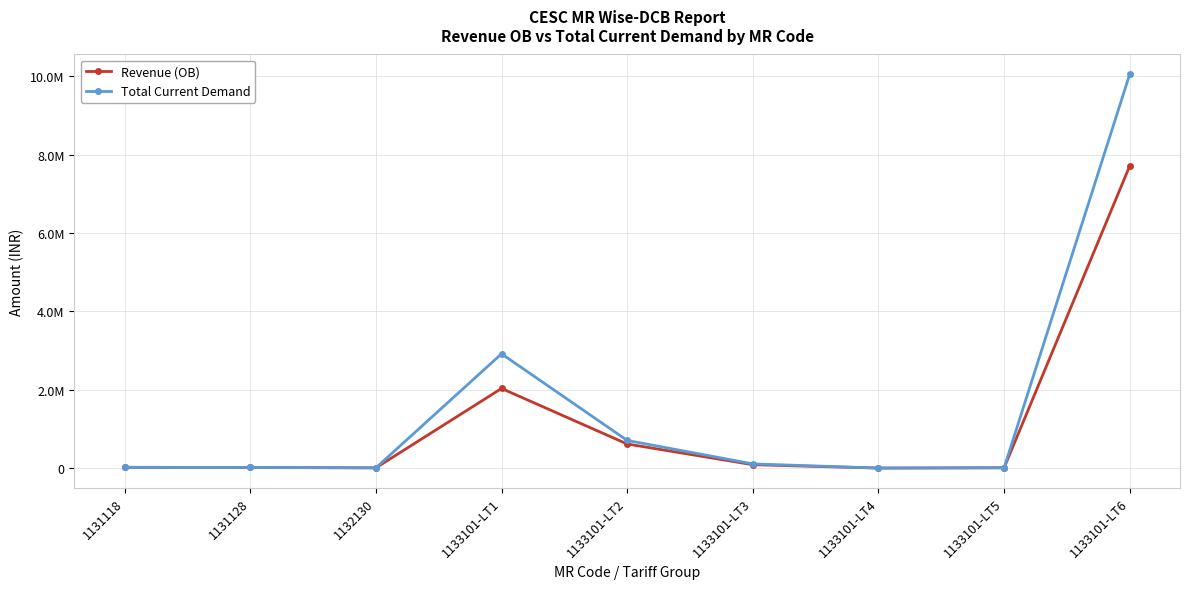

Which label corresponds to the smallest value in the chart?

1133101-LT4